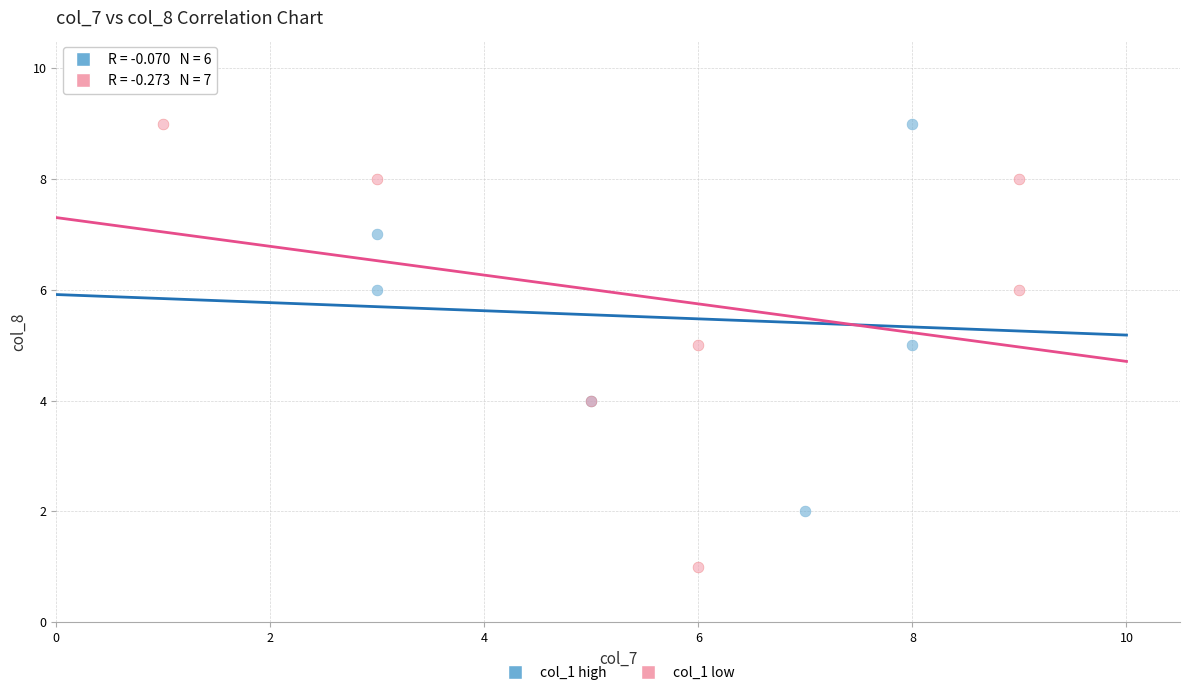

Which series contains the lowest Y value?

col_1 low